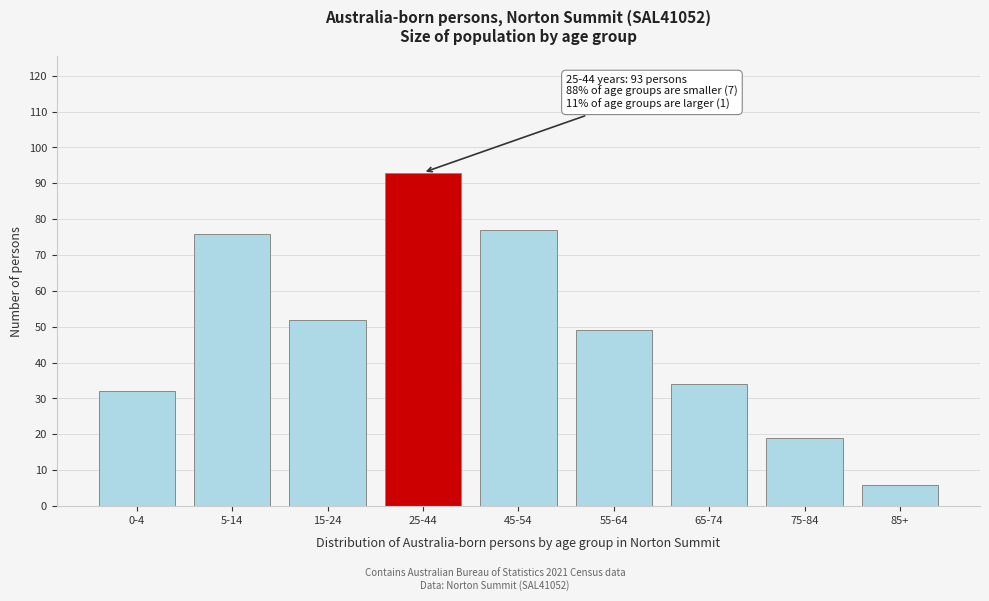

Reading left to right, transcribe all the data shown in this chart.

0-4=32	5-14=76	15-24=52	25-44=93	45-54=77	55-64=49	65-74=34	75-84=19	85+=6